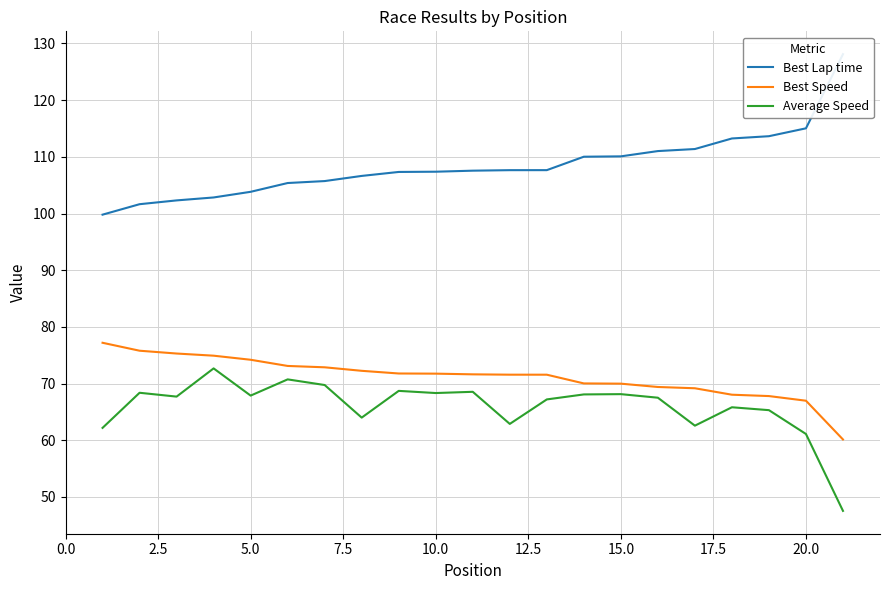

How many lines are shown in the chart?

3